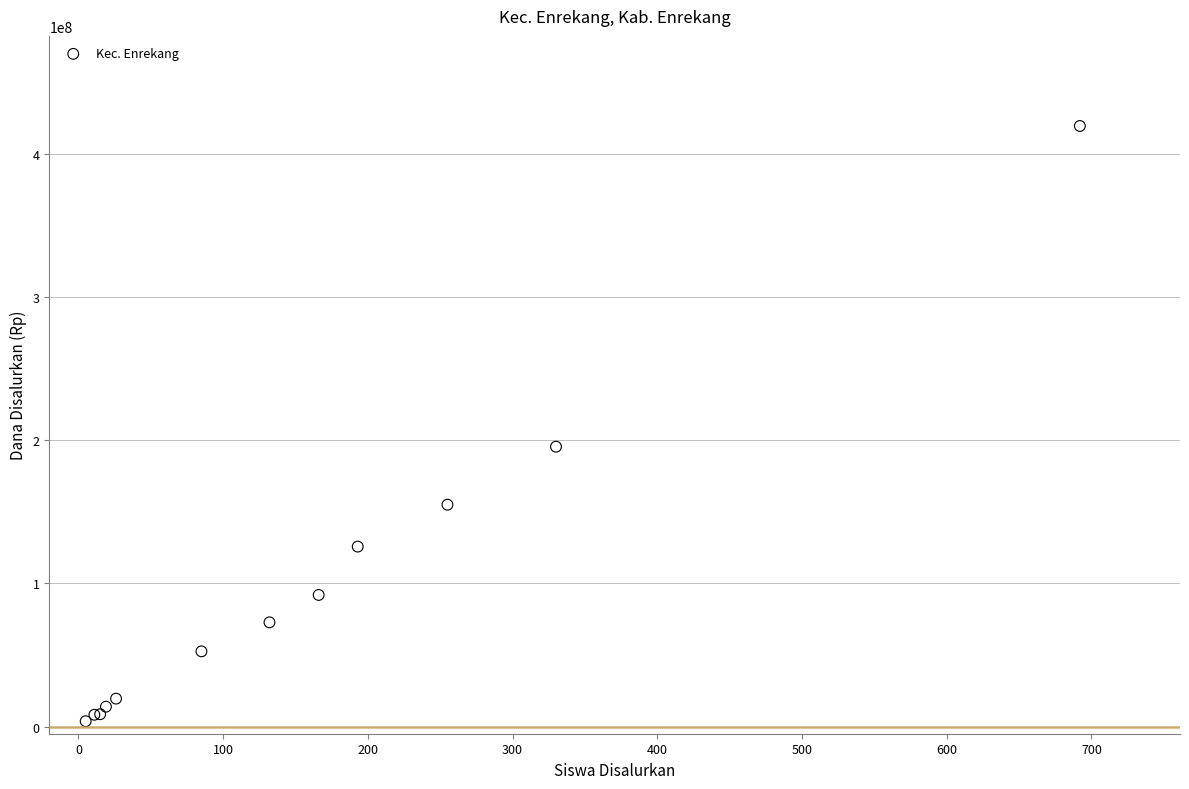

What Y value in the scatter plot is closest to 211500000?

195375000